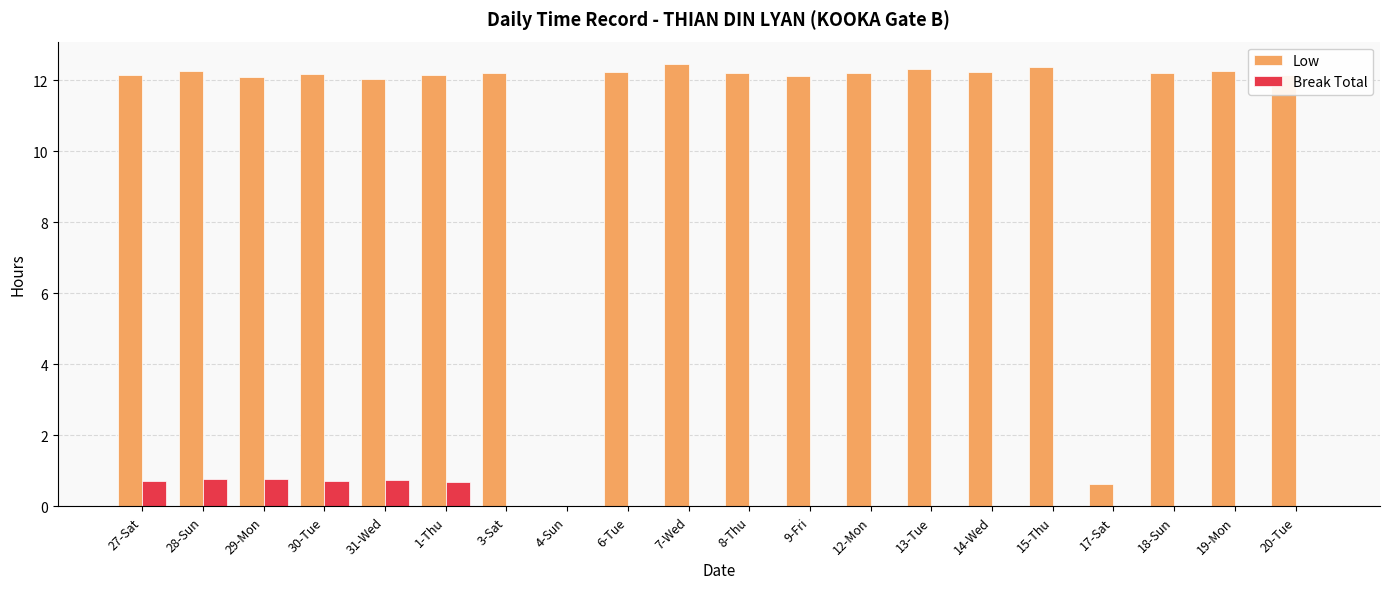

Where is Low nearest to the value 6?

17-Sat